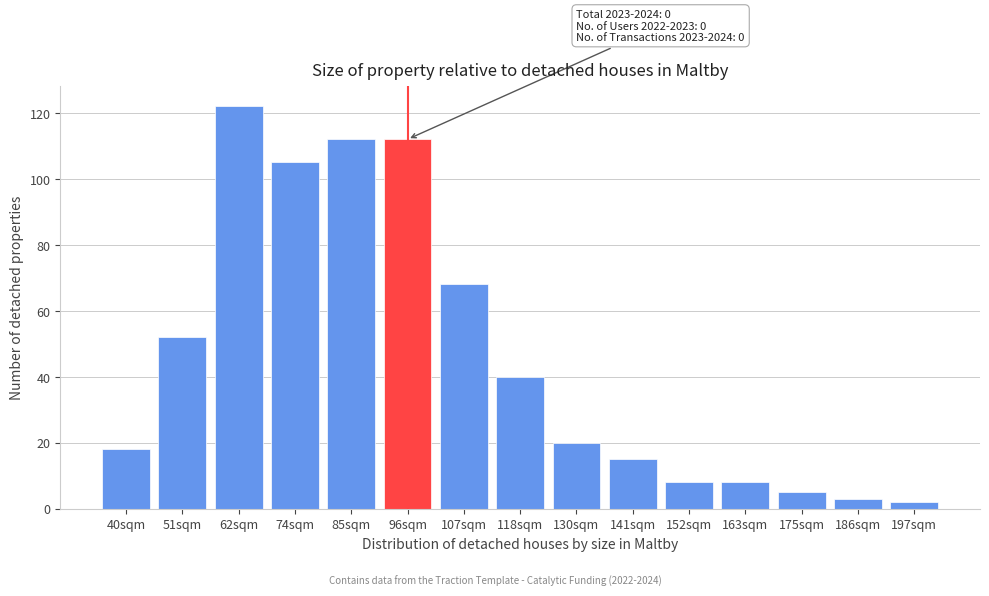

Reading left to right, what are all the values shown in this chart?

40sqm=18	51sqm=52	62sqm=122	74sqm=105	85sqm=112	96sqm=112	107sqm=68	118sqm=40	130sqm=20	141sqm=15	152sqm=8	163sqm=8	175sqm=5	186sqm=3	197sqm=2